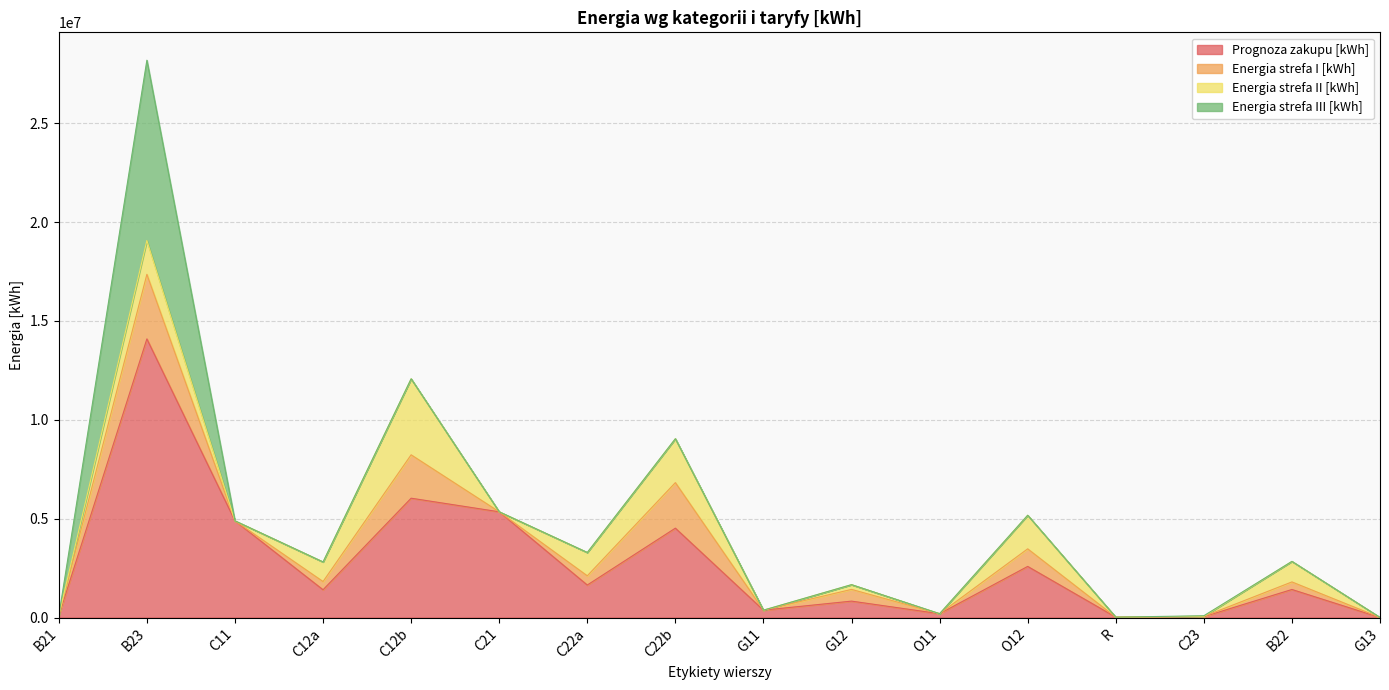

What is the average value of the Energia strefa II [kWh] series?

807994